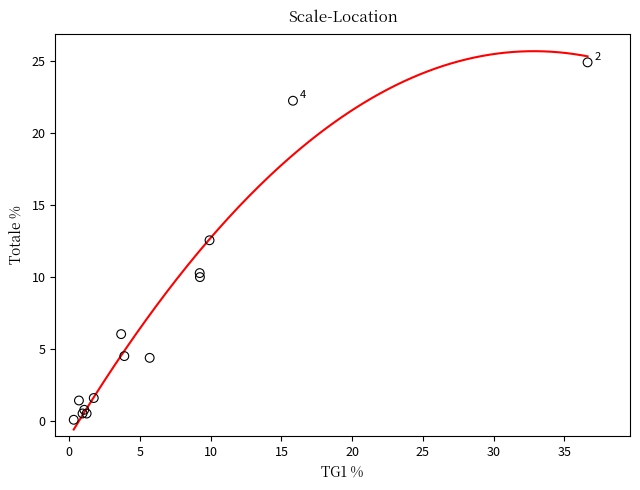

What Y value in the scatter plot is closest to 12?

12.6